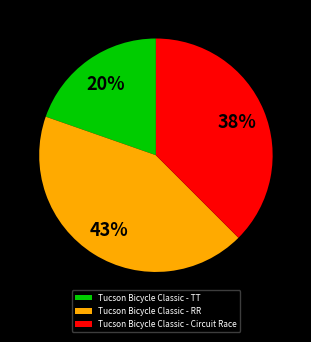

To the nearest percent, what is the difference between the Tucson Bicycle Classic - TT and Tucson Bicycle Classic - RR slice percentages?

23%